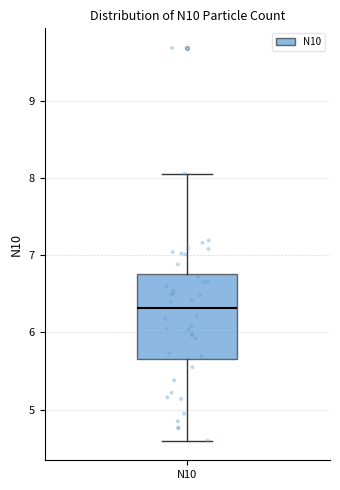

Transcribe this box plot: give where the median line is, the range the box spans, and where the two whiskers end, as read against the y-axis. The values are not printed on the chart, so give them approximately, as read against the axis.

median 6.3, box 5.7 to 6.8, whiskers 4.6 to 8.1